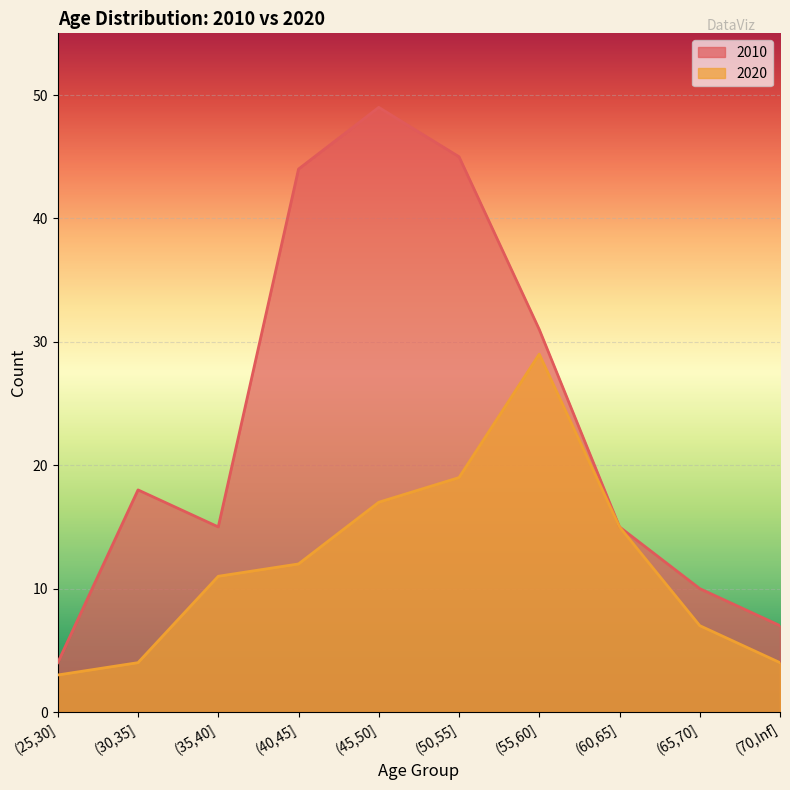

At which label is 2010 closest to 26?

(55,60]